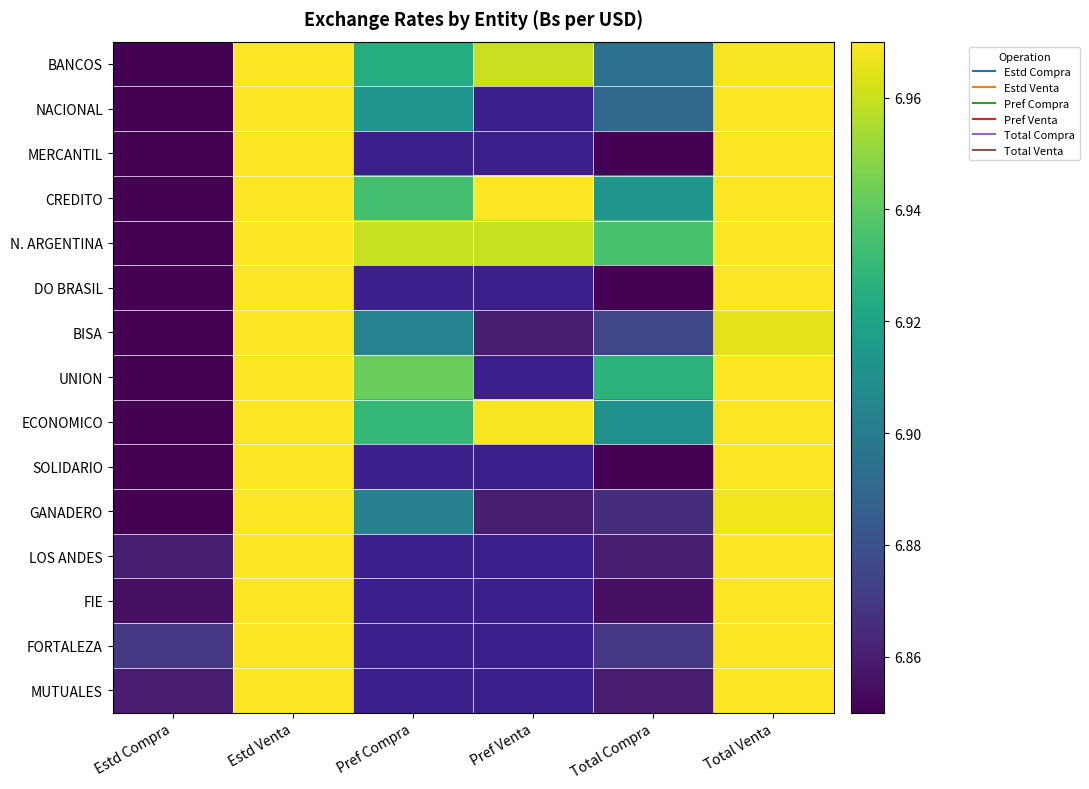

The value of MUTUALES at Total Venta is 7.0. True or false?

True